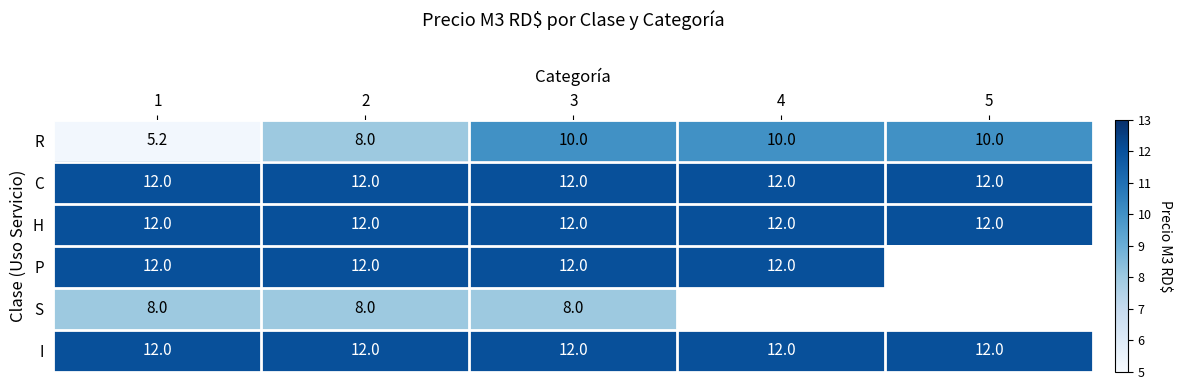

Is the value of R at 4 greater than the value of I at 2?

No